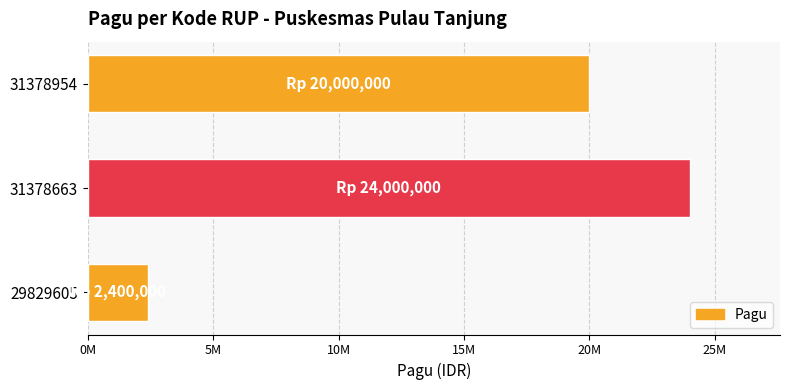

What is the difference between the second highest and minimum values?

17600000